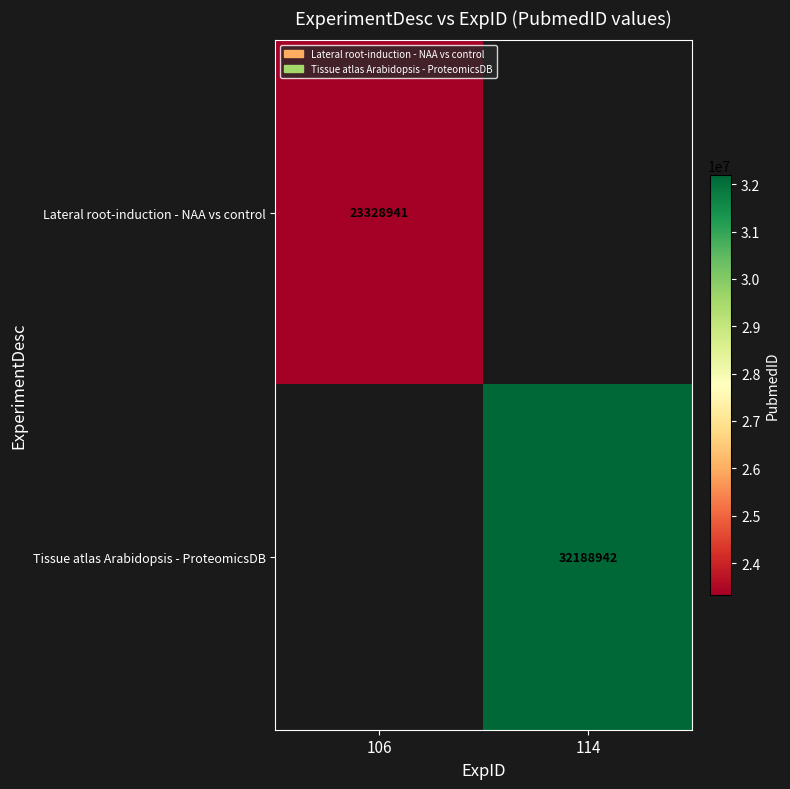

Which category has the highest value across all series?

114